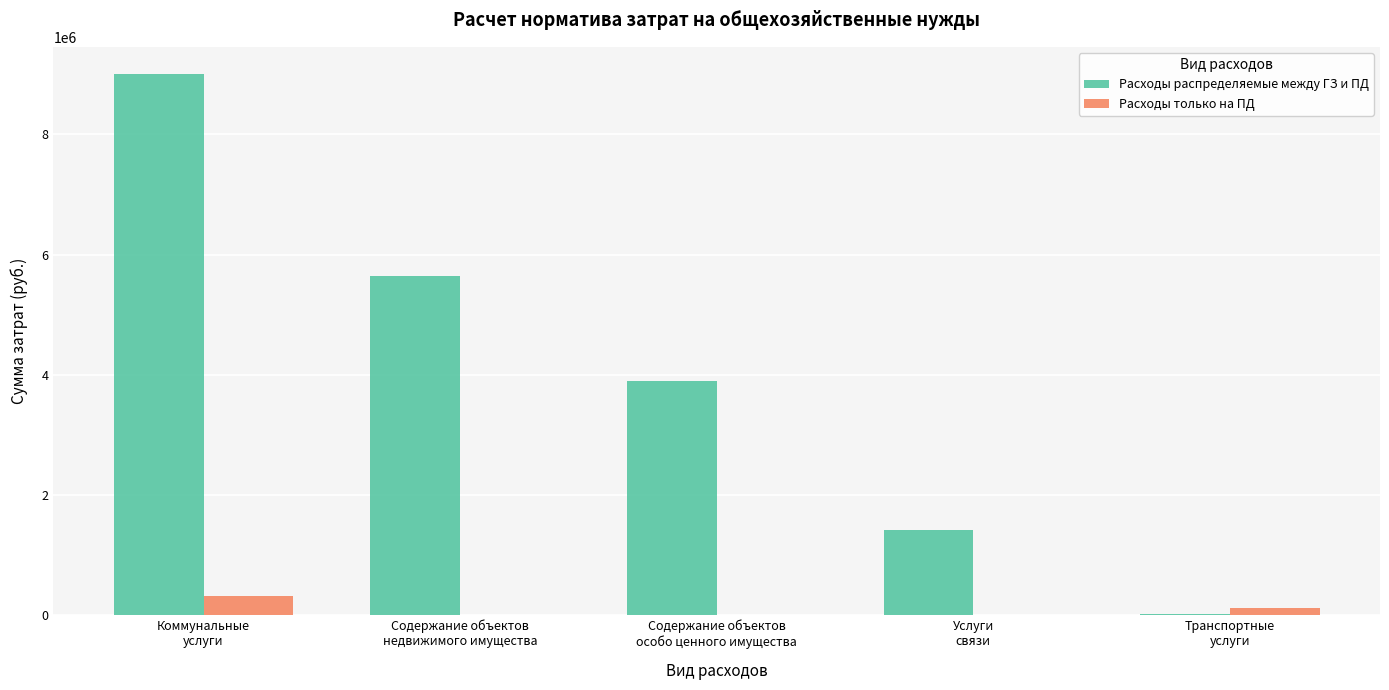

How many groups of bars are there?

5